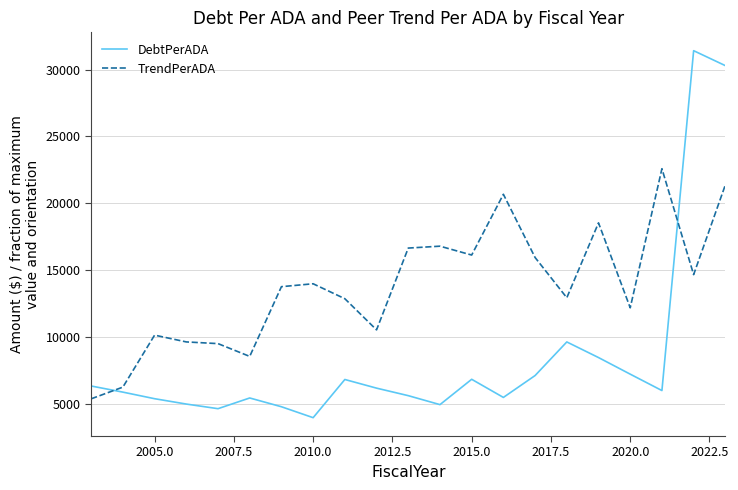

What is the minimum value shown in the chart?

3972.5